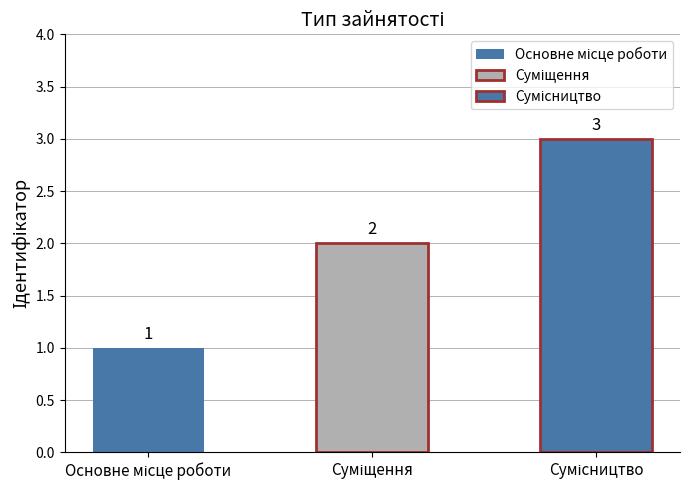

True or false: the data shows 2 at Суміщення.

True